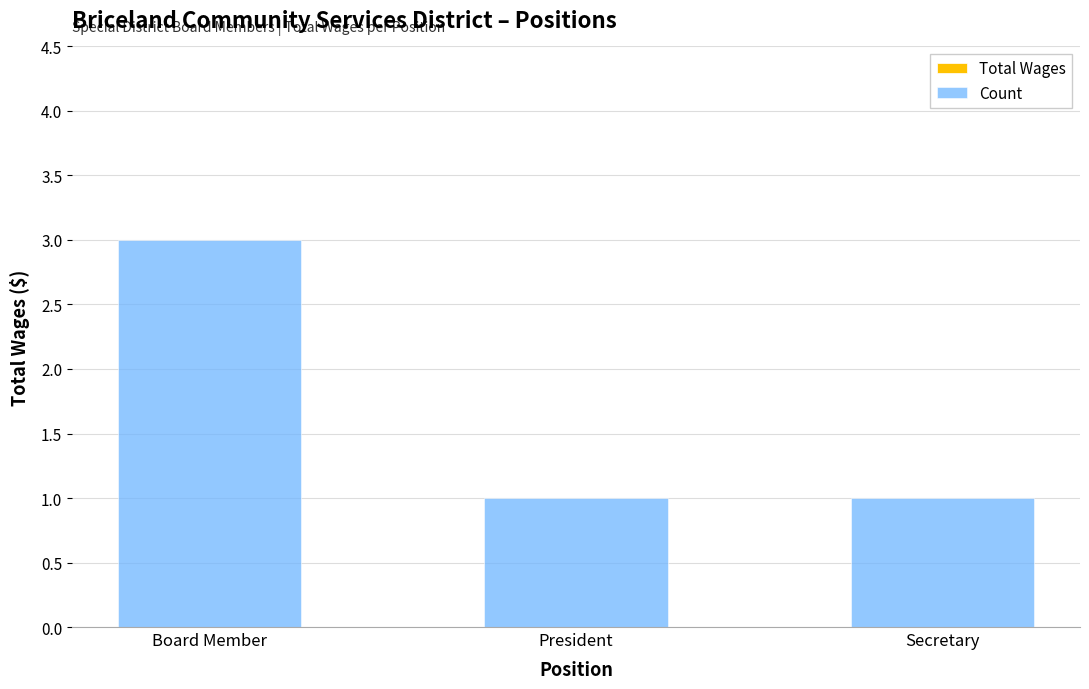

What is the sum of the values at Secretary and Board Member?

4